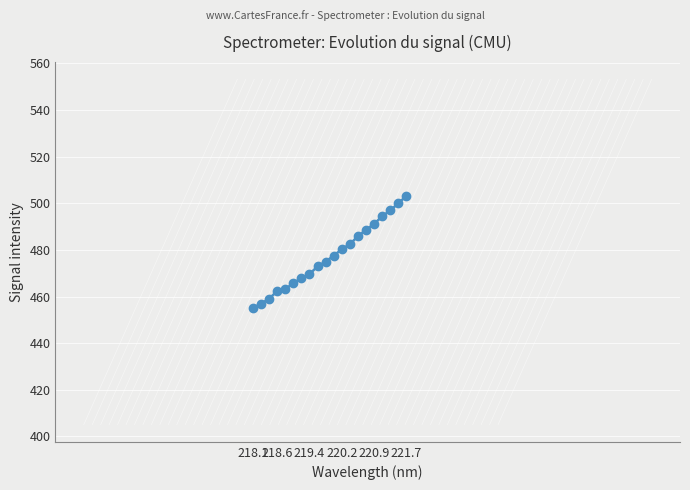

What is the minimum value shown in the chart?

455.1